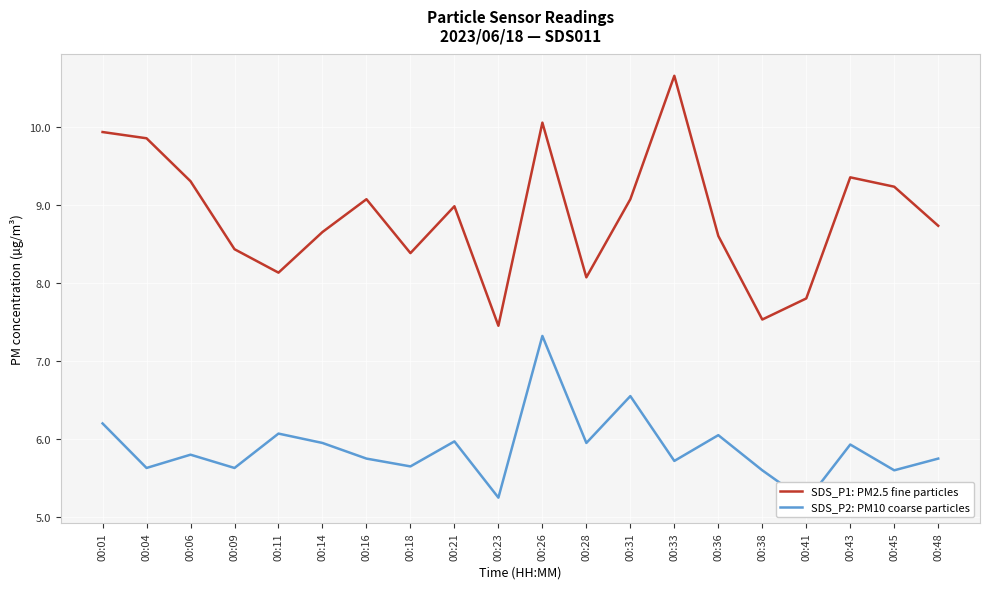

What is the approximate value of SDS_P2: PM10 coarse particles at 00:33?

5.7